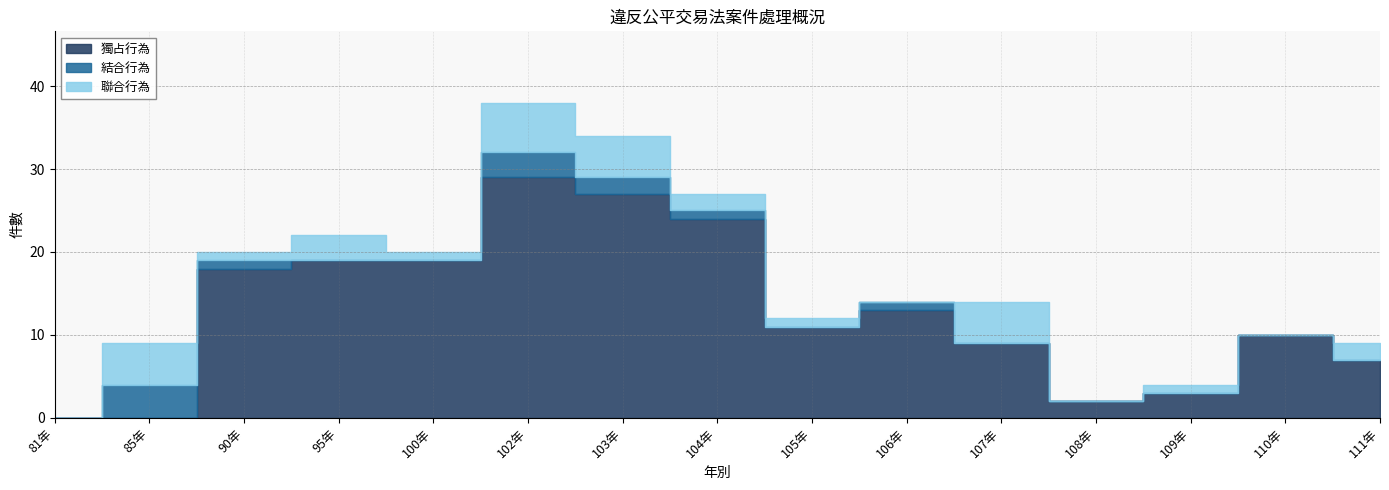

Which category has the highest value in the 聯合行為 series?

102年